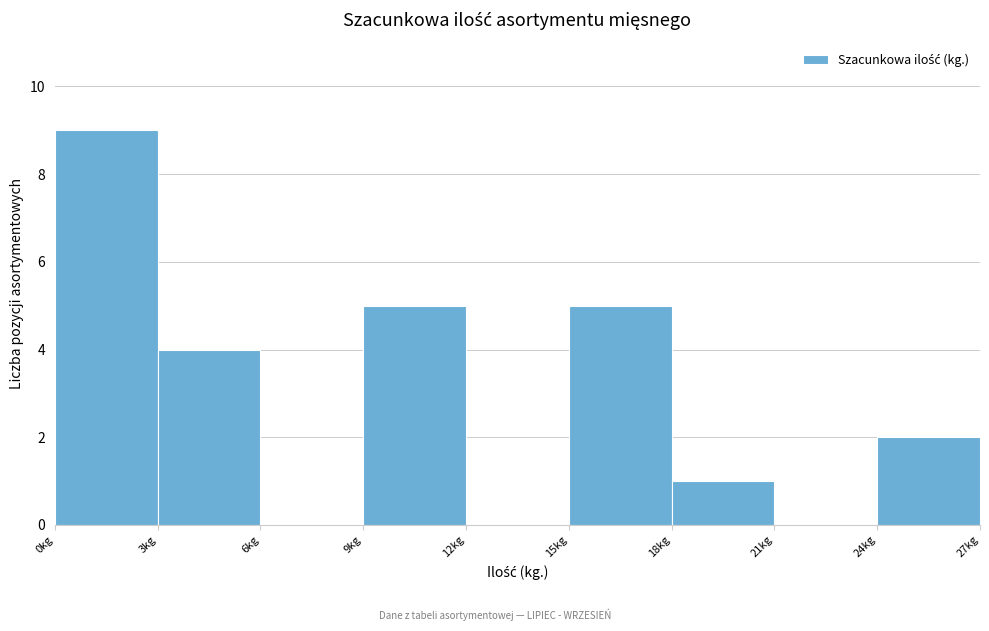

What is the height of the bar covering 24 to 27 on the x-axis? The values are not printed on the chart, so give them approximately, as read against the axis.

2